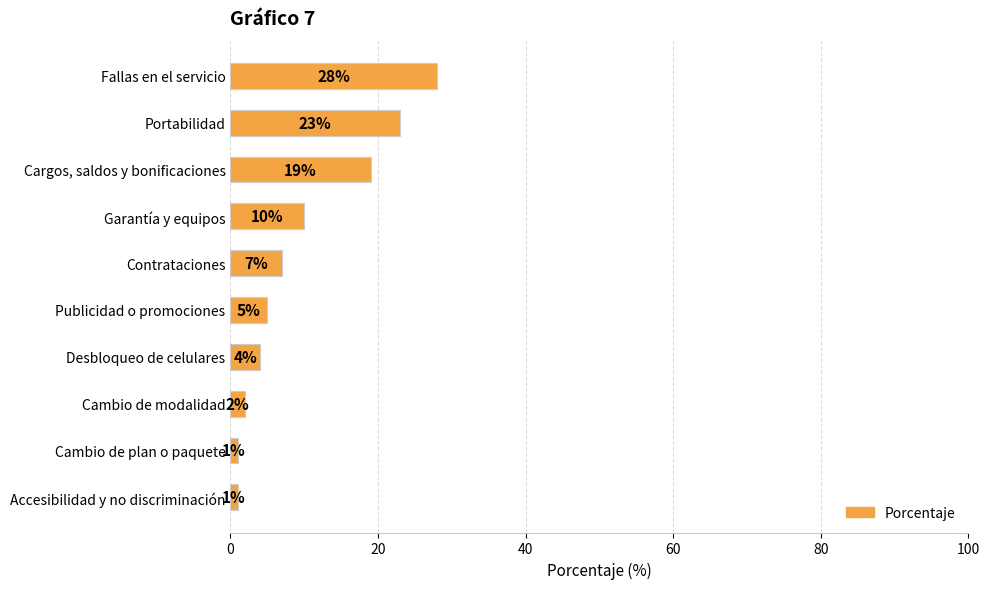

What is the sum of the values at Cambio de plan o paquete and Desbloqueo de celulares?

5